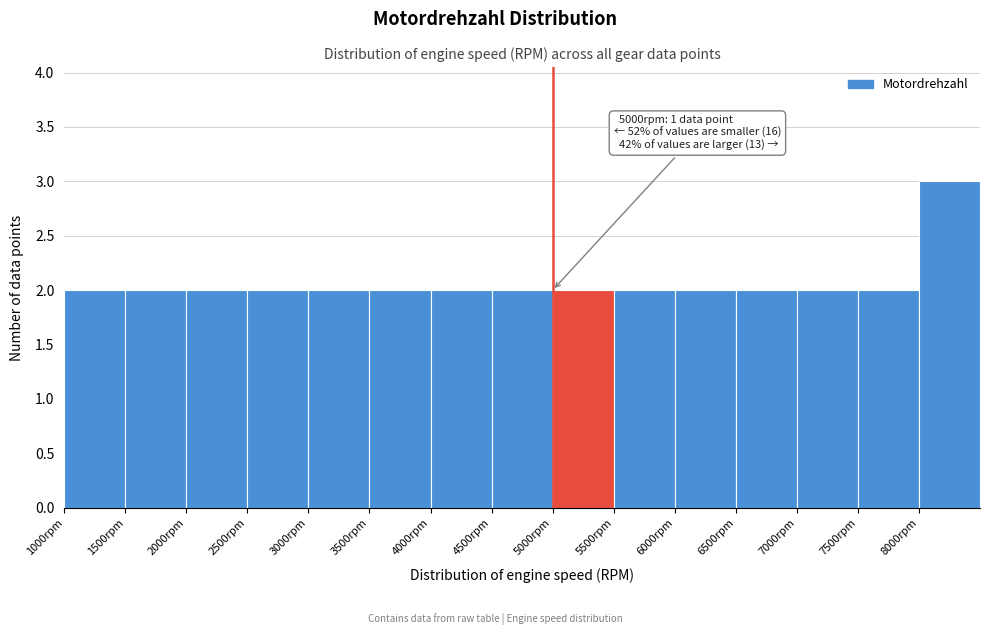

Over which range of the x-axis is the bar tallest?

8000 to 8500